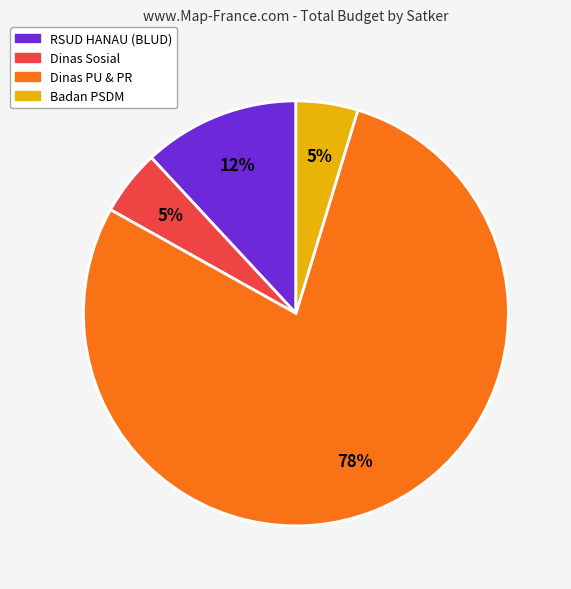

Count the number of slices in the pie.

4